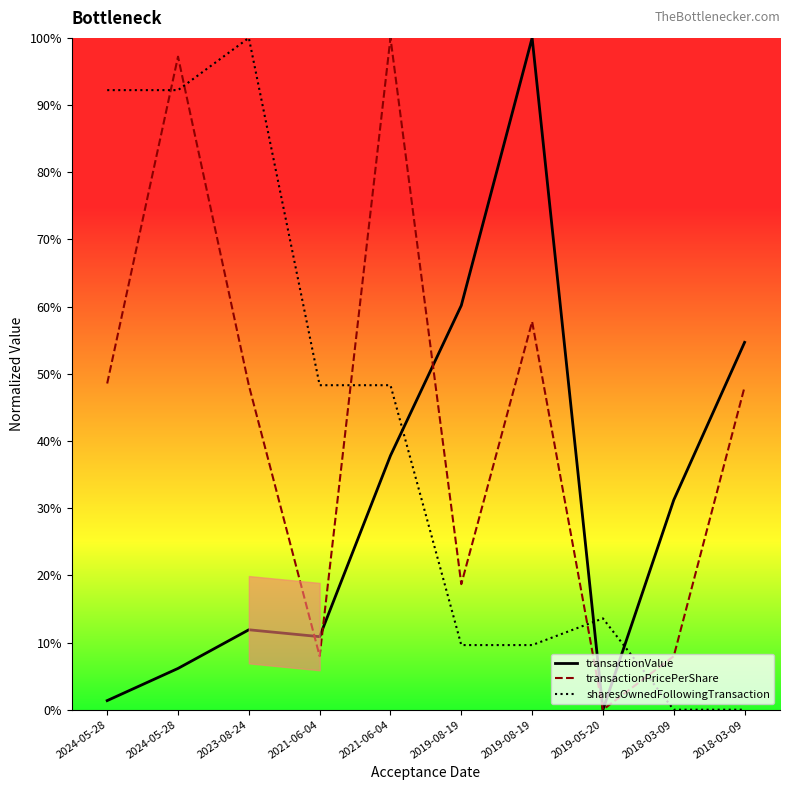

What is the difference between the second highest and second lowest values in the transactionValue series?

0.6